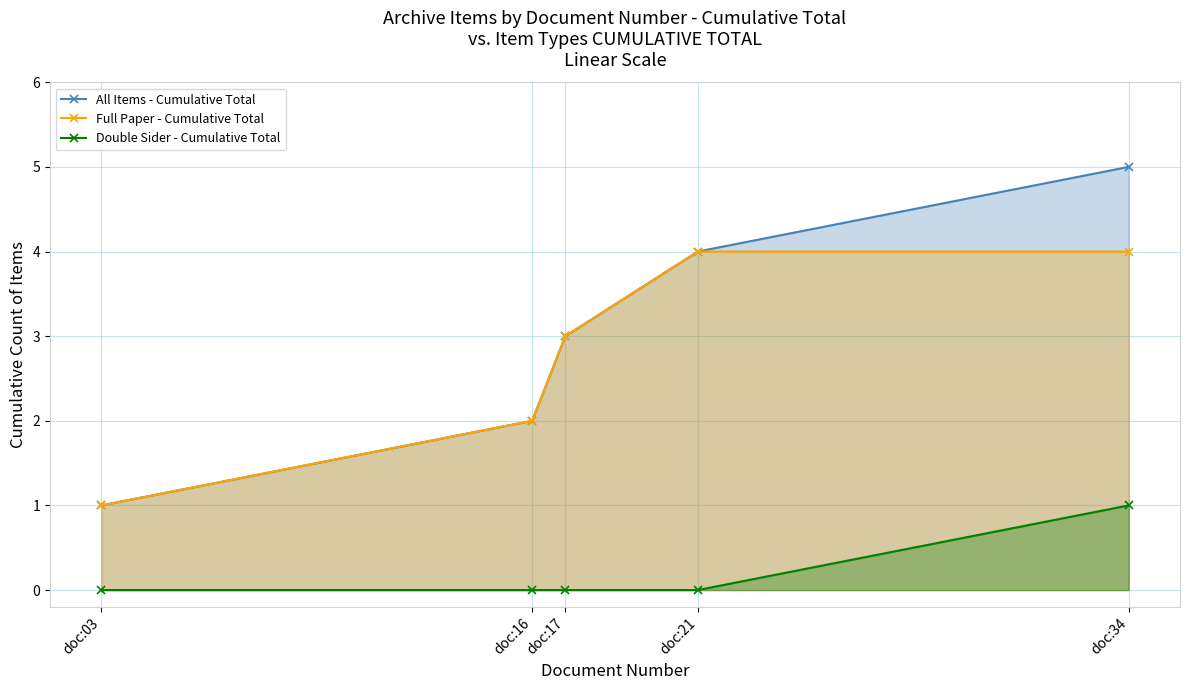

Does the chart display data point markers on the line(s)?

Yes